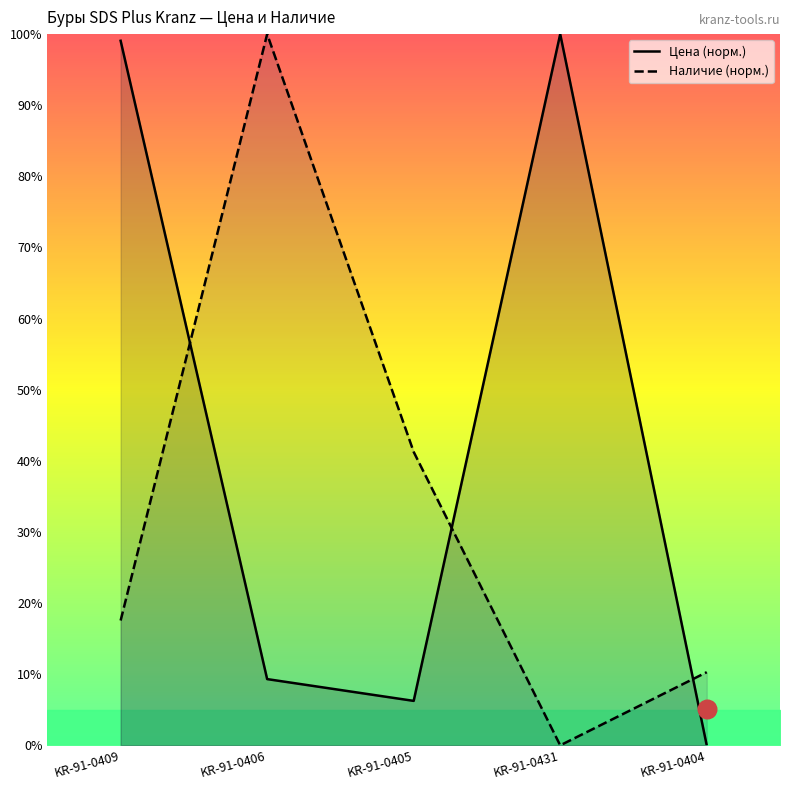

Which series has the largest total across all categories?

Цена (норм.)